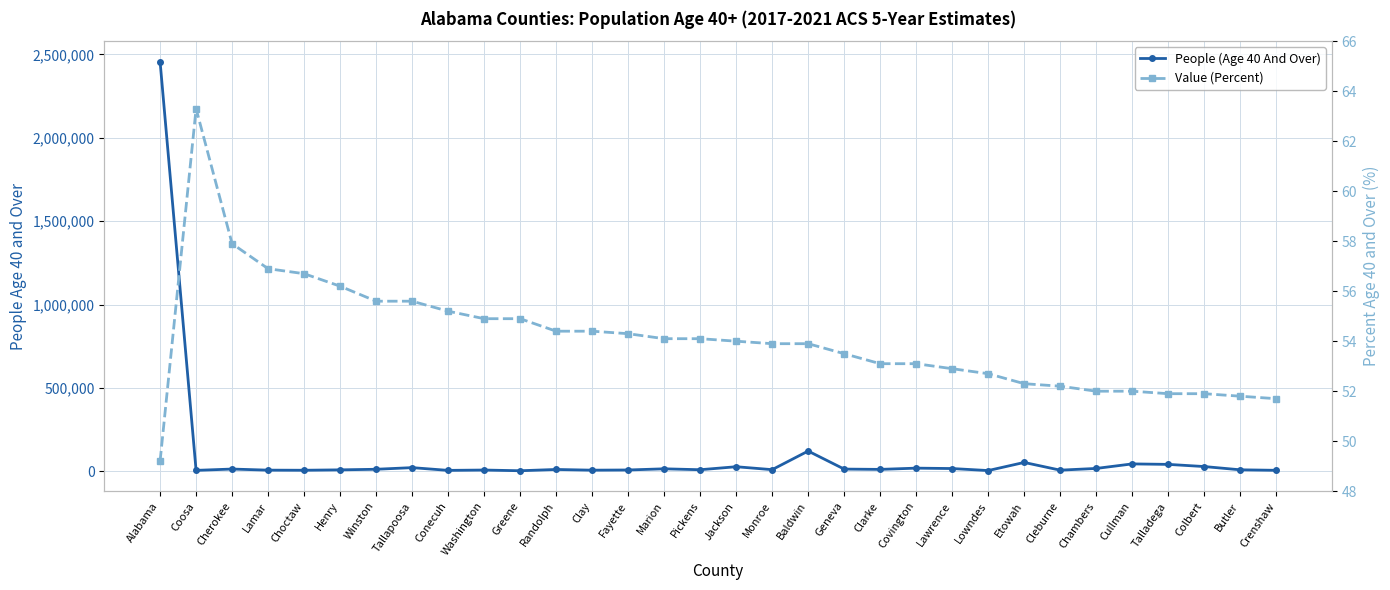

List the series in order of their overall mean, lowest first.

Value (Percent), People (Age 40 And Over)